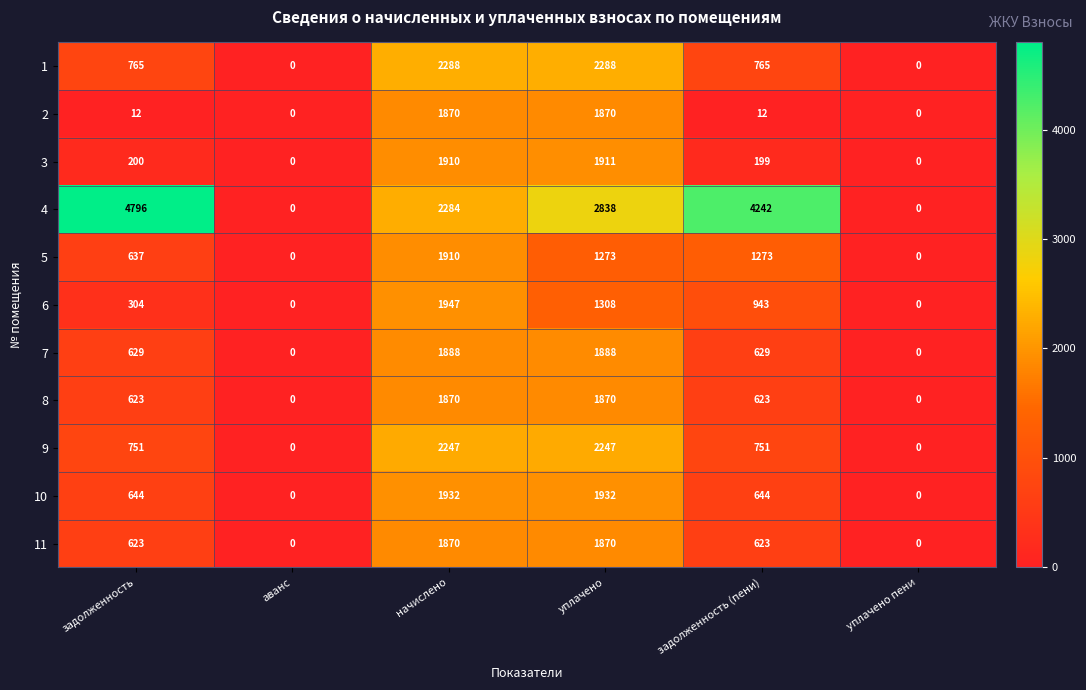

At which category does the chart reach its peak across all series?

задолженность